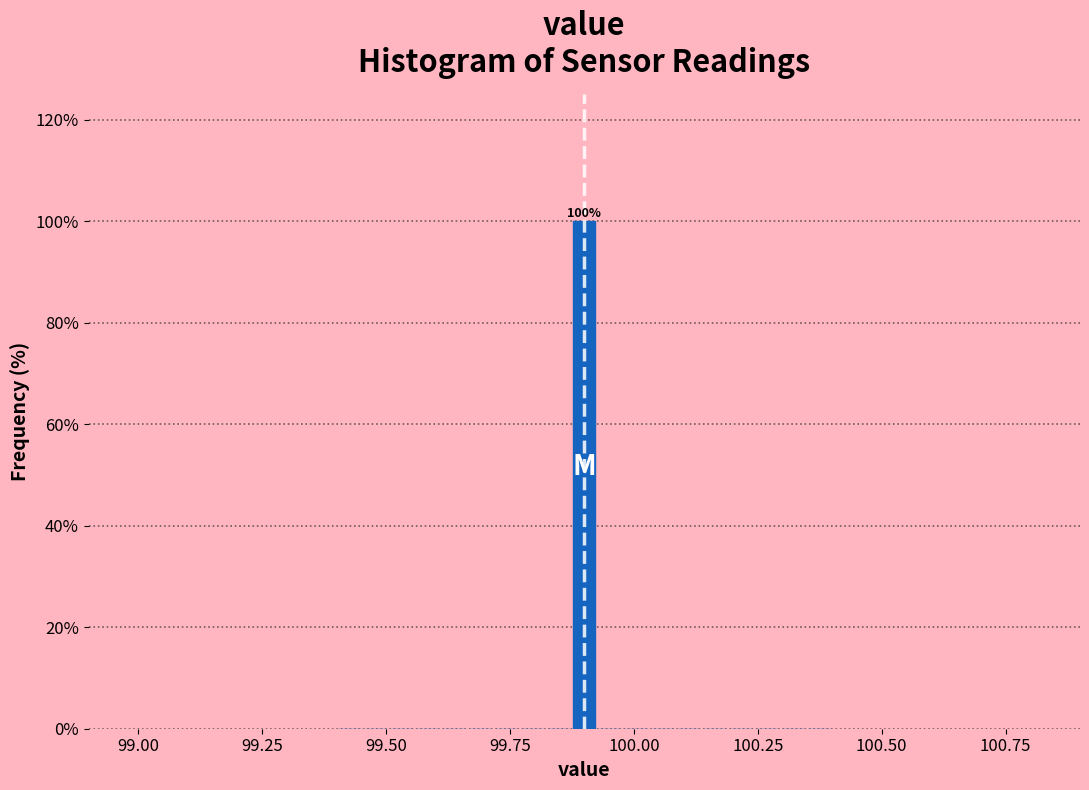

Around what value on the x-axis is the tallest bar? Give the approximate position of its centre, as read against the axis.

99.90